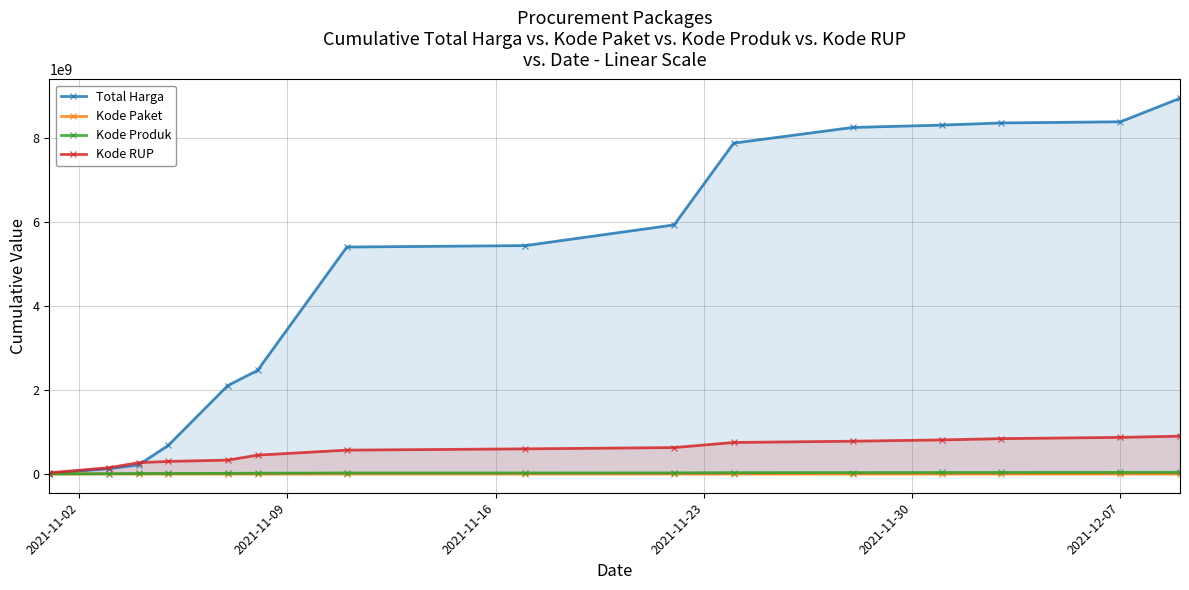

Which series has the largest total across all categories?

Total Harga